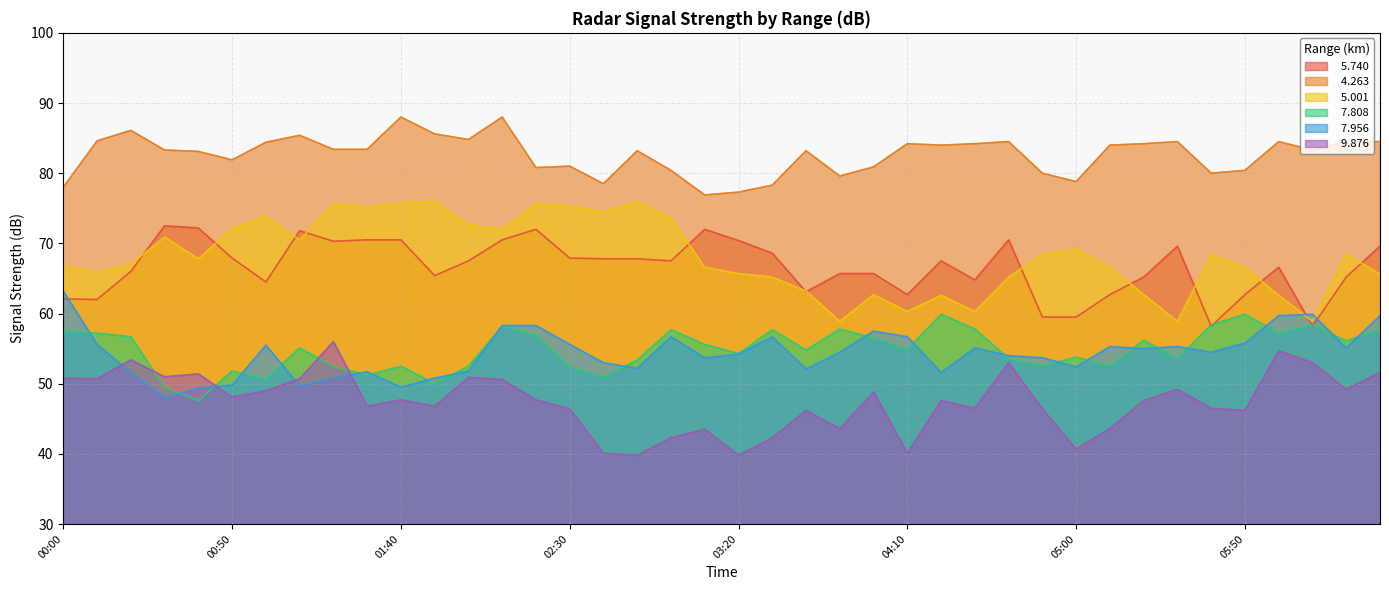

List the series in order of their peak value, highest first.

  4.263,   5.001,   5.740,   7.956,   7.808,   9.876